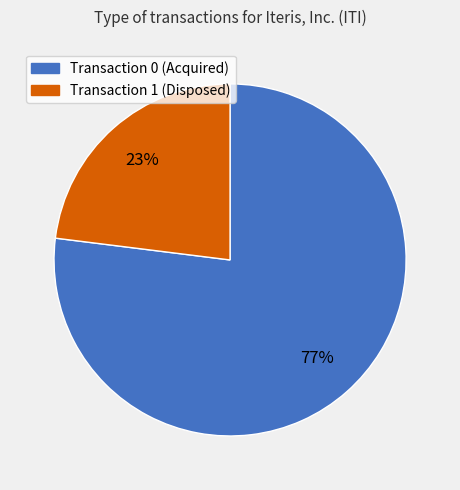

To the nearest percent, what is the average slice percentage?

50%